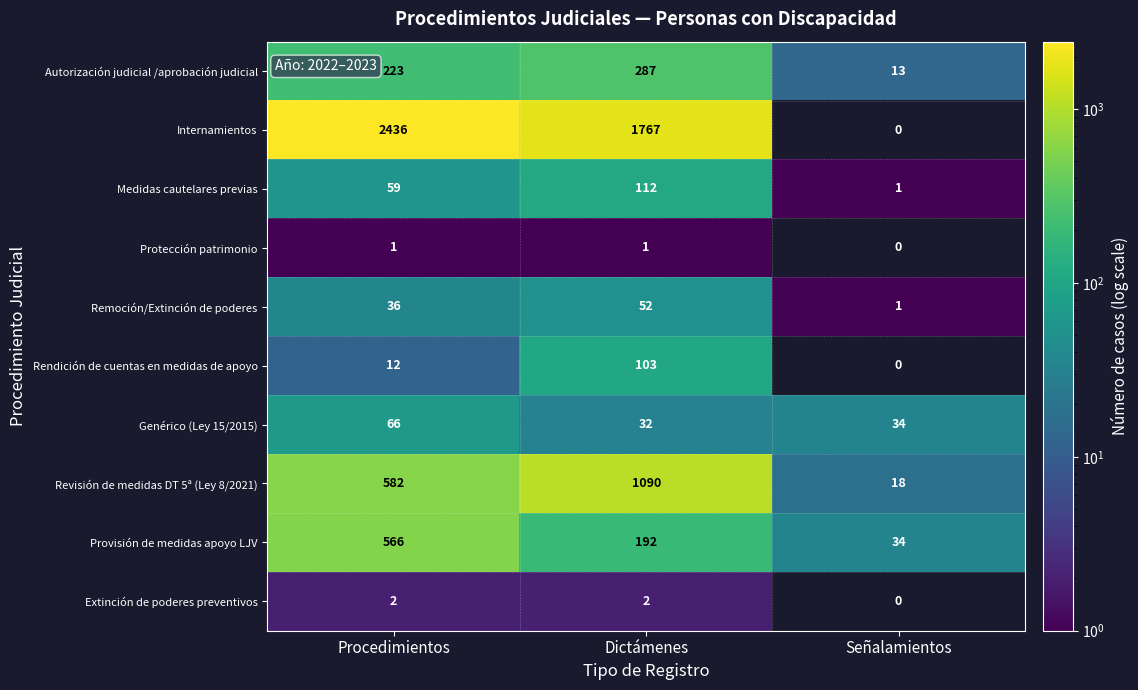

How many Provisión de medidas apoyo LJV values are between 34 and 566?

3